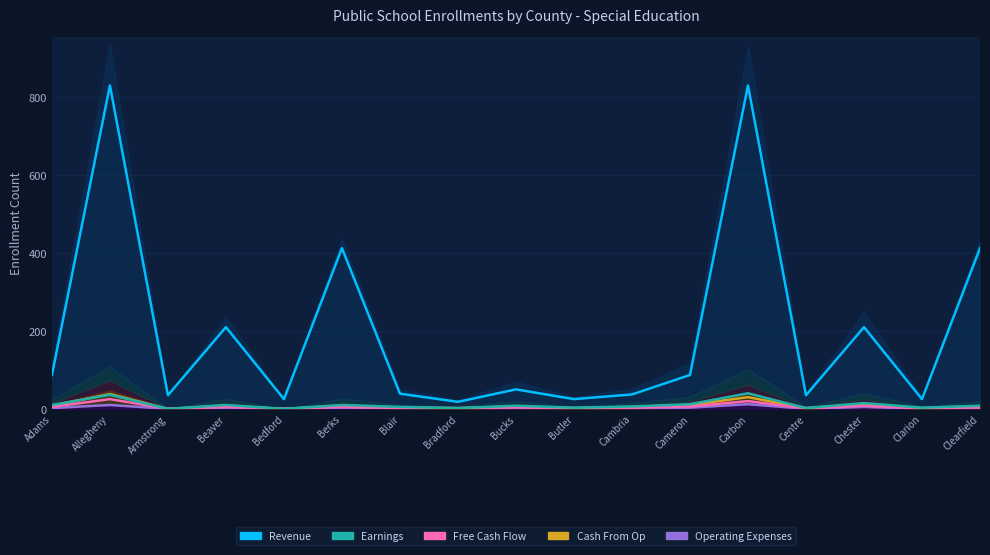

True or false: Revenue has more than 2 interior local peaks.

True